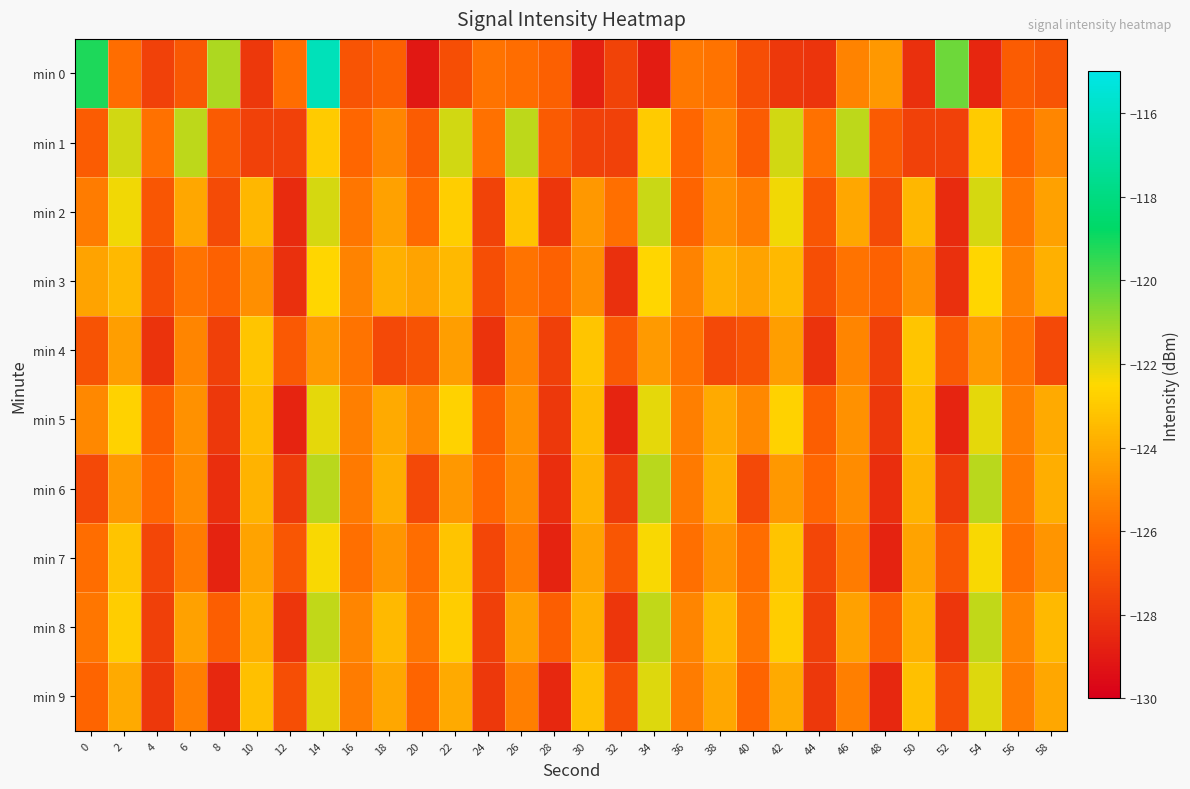

Reading right to left, what are all the values shown in this chart?

min 0: 58=-126.9	56=-126.6	54=-128.5	52=-120.4	50=-128.2	48=-124.6	46=-125.3	44=-128.1	42=-127.9	40=-127.1	38=-125.8	36=-125.6	34=-128.9	32=-127.5	30=-128.8	28=-126.5	26=-126.0	24=-125.8	22=-127.1	20=-129.1	18=-126.4	16=-126.8	14=-116.3	12=-126.0	10=-127.9	8=-121.3	6=-126.7	4=-127.6	2=-126.0	0=-119.2
min 1: 58=-125.2	56=-126.2	54=-122.9	52=-127.5	50=-127.6	48=-126.6	46=-121.6	44=-125.9	42=-121.8	40=-126.6	38=-125.2	36=-126.2	34=-122.9	32=-127.5	30=-127.6	28=-126.6	26=-121.6	24=-125.9	22=-121.8	20=-126.6	18=-125.2	16=-126.2	14=-122.9	12=-127.5	10=-127.6	8=-126.6	6=-121.6	4=-125.9	2=-121.8	0=-126.6
min 2: 58=-124.3	56=-125.7	54=-121.9	52=-128.4	50=-123.6	48=-127.2	46=-124.1	44=-126.8	42=-122.3	40=-125.5	38=-124.8	36=-126.3	34=-121.7	32=-125.9	30=-124.6	28=-128.0	26=-123.2	24=-127.5	22=-122.8	20=-126.1	18=-124.3	16=-125.7	14=-121.9	12=-128.4	10=-123.6	8=-127.2	6=-124.1	4=-126.8	2=-122.3	0=-125.5
min 3: 58=-123.8	56=-125.3	54=-122.6	52=-128.2	50=-124.9	48=-126.4	46=-125.8	44=-127.1	42=-123.5	40=-124.2	38=-123.8	36=-125.3	34=-122.6	32=-128.2	30=-124.9	28=-126.4	26=-125.8	24=-127.1	22=-123.5	20=-124.2	18=-123.8	16=-125.3	14=-122.6	12=-128.2	10=-124.9	8=-126.4	6=-125.8	4=-127.1	2=-123.5	0=-124.2
min 4: 58=-127.3	56=-125.8	54=-124.5	52=-126.7	50=-123.1	48=-127.6	46=-125.2	44=-128.1	42=-124.4	40=-126.9	38=-127.3	36=-125.8	34=-124.5	32=-126.7	30=-123.1	28=-127.6	26=-125.2	24=-128.1	22=-124.4	20=-126.9	18=-127.3	16=-125.8	14=-124.5	12=-126.7	10=-123.1	8=-127.6	6=-125.2	4=-128.1	2=-124.4	0=-126.9
min 5: 58=-124.0	56=-125.4	54=-122.1	52=-128.6	50=-123.4	48=-127.9	46=-124.8	44=-126.5	42=-122.7	40=-125.1	38=-124.0	36=-125.4	34=-122.1	32=-128.6	30=-123.4	28=-127.9	26=-124.8	24=-126.5	22=-122.7	20=-125.1	18=-124.0	16=-125.4	14=-122.1	12=-128.6	10=-123.4	8=-127.9	6=-124.8	4=-126.5	2=-122.7	0=-125.1
min 6: 58=-123.9	56=-125.6	54=-121.5	52=-127.8	50=-123.7	48=-128.3	46=-125.0	44=-126.2	42=-124.6	40=-127.3	38=-123.9	36=-125.6	34=-121.5	32=-127.8	30=-123.7	28=-128.3	26=-125.0	24=-126.2	22=-124.6	20=-127.3	18=-123.9	16=-125.6	14=-121.5	12=-127.8	10=-123.7	8=-128.3	6=-125.0	4=-126.2	2=-124.6	0=-127.3
min 7: 58=-124.7	56=-125.9	54=-122.4	52=-126.8	50=-124.2	48=-128.7	46=-125.5	44=-127.4	42=-123.2	40=-126.0	38=-124.7	36=-125.9	34=-122.4	32=-126.8	30=-124.2	28=-128.7	26=-125.5	24=-127.4	22=-123.2	20=-126.0	18=-124.7	16=-125.9	14=-122.4	12=-126.8	10=-124.2	8=-128.7	6=-125.5	4=-127.4	2=-123.2	0=-126.0
min 8: 58=-123.5	56=-125.2	54=-121.6	52=-128.0	50=-123.8	48=-126.5	46=-124.3	44=-127.6	42=-122.9	40=-125.7	38=-123.5	36=-125.2	34=-121.6	32=-128.0	30=-123.8	28=-126.5	26=-124.3	24=-127.6	22=-122.9	20=-125.7	18=-123.5	16=-125.2	14=-121.6	12=-128.0	10=-123.8	8=-126.5	6=-124.3	4=-127.6	2=-122.9	0=-125.7
min 9: 58=-124.1	56=-125.5	54=-122.0	52=-127.1	50=-123.3	48=-128.5	46=-125.4	44=-127.9	42=-124.0	40=-126.3	38=-124.1	36=-125.5	34=-122.0	32=-127.1	30=-123.3	28=-128.5	26=-125.4	24=-127.9	22=-124.0	20=-126.3	18=-124.1	16=-125.5	14=-122.0	12=-127.1	10=-123.3	8=-128.5	6=-125.4	4=-127.9	2=-124.0	0=-126.3